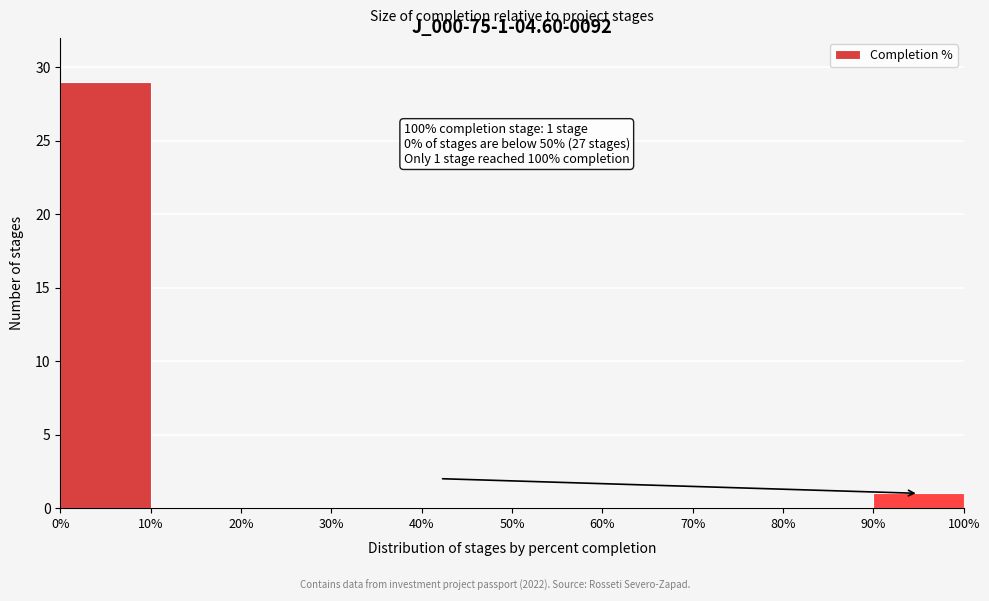

Which range on the x-axis has the tallest bar?

0% to 10%